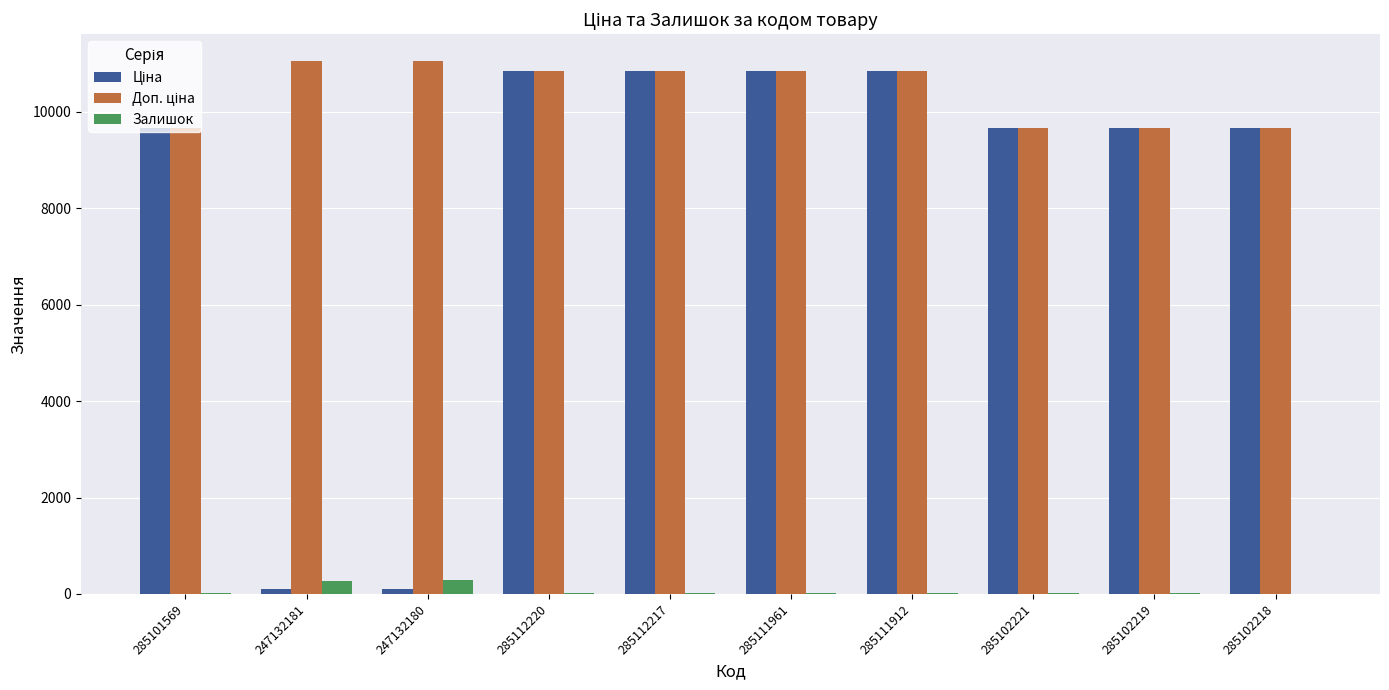

What is the sum of all Залишок values?

682.0